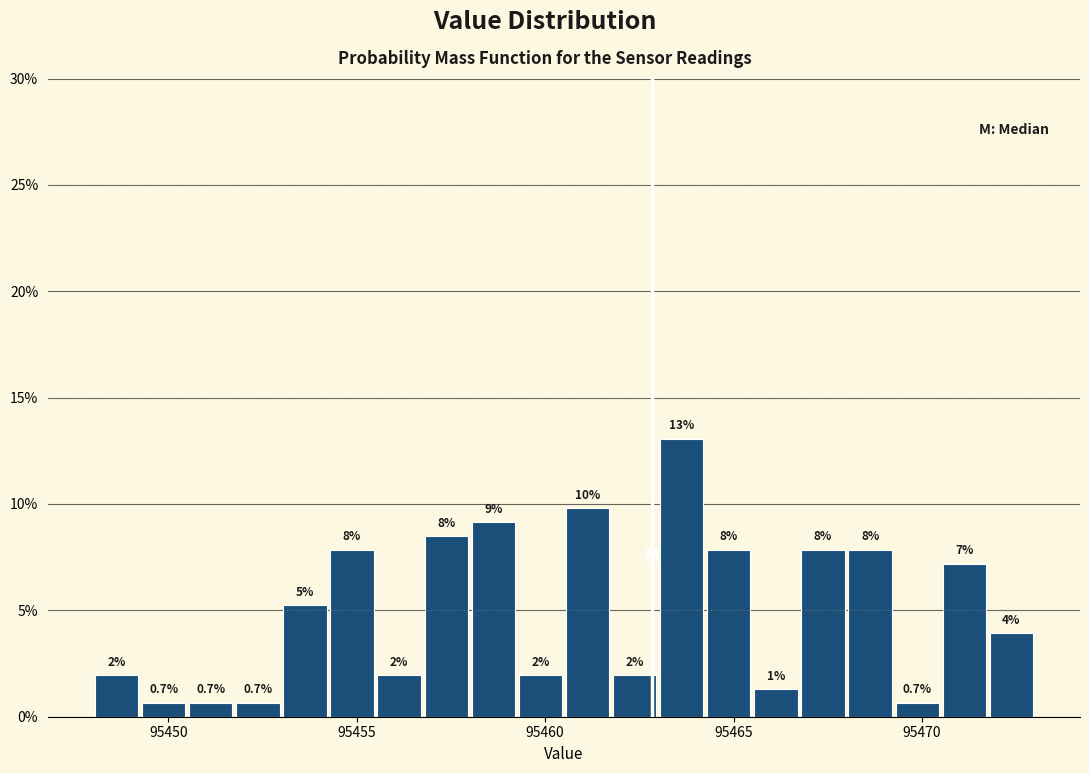

Around what value on the x-axis is the tallest bar? Give the approximate position of its centre, as read against the axis.

95463.5